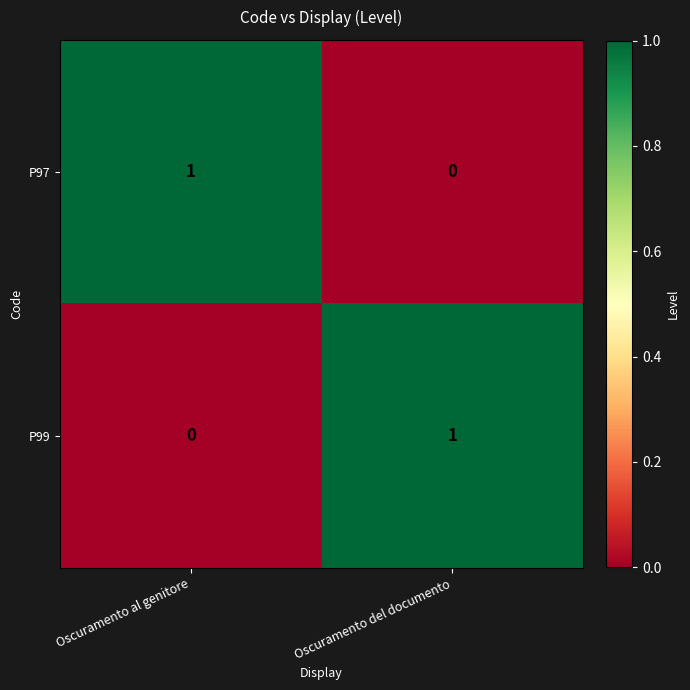

What is the total value across all series at Oscuramento del documento?

1